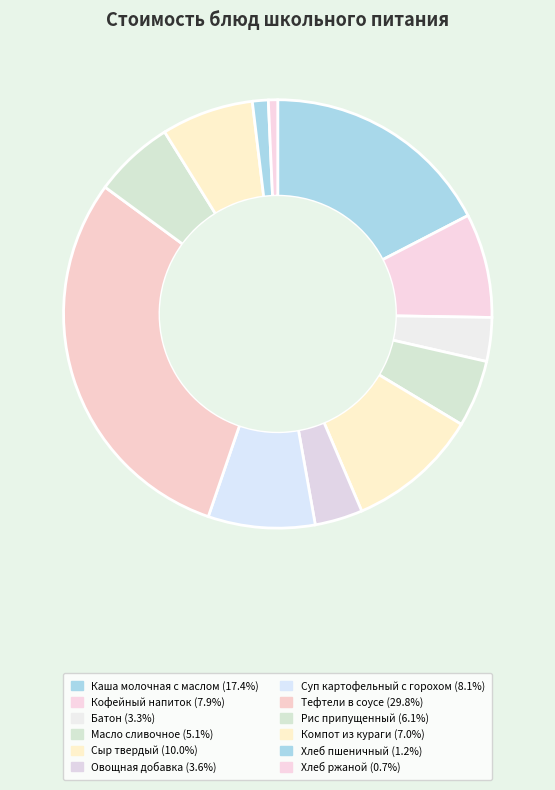

Is it true that Хлеб пшеничный is 1% of the pie?

True